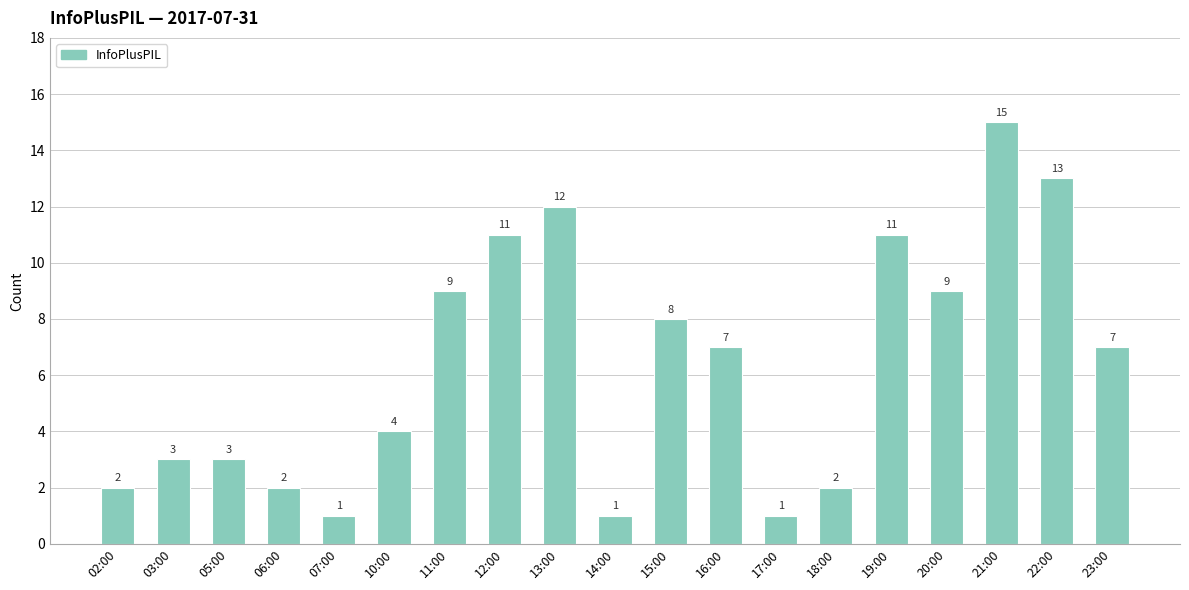

What is the approximate value at 18:00?

2